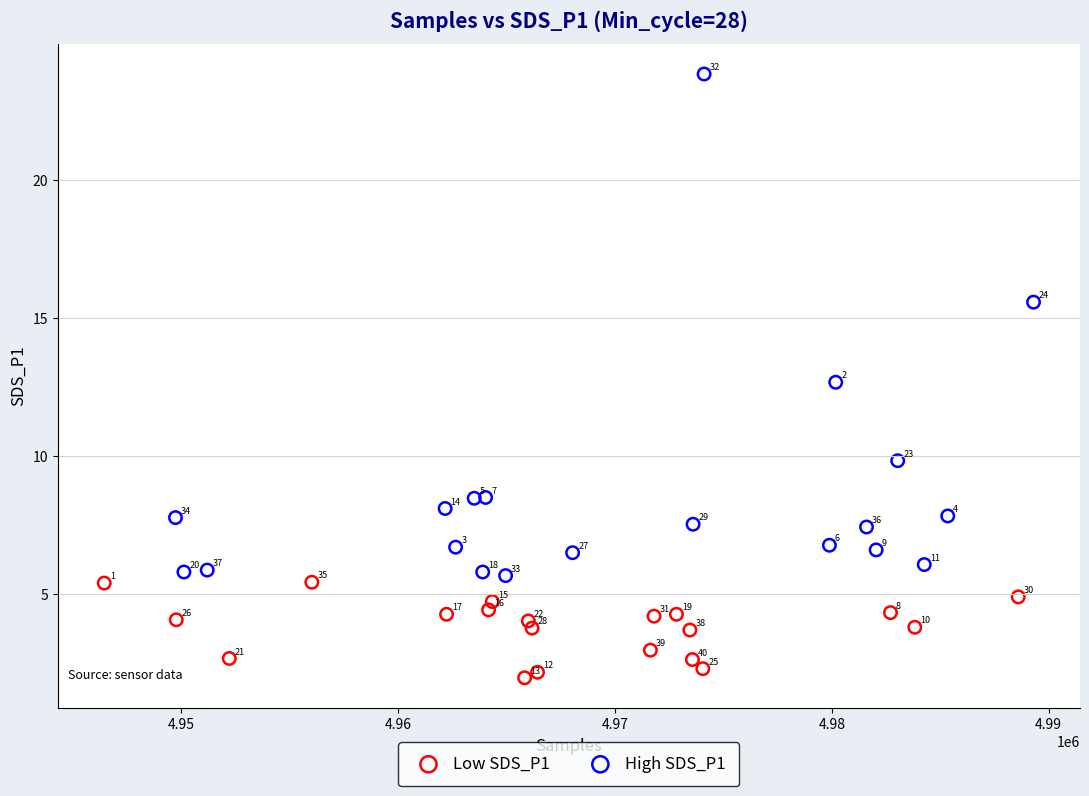

What are all the series names shown in the legend?

Low SDS_P1, High SDS_P1